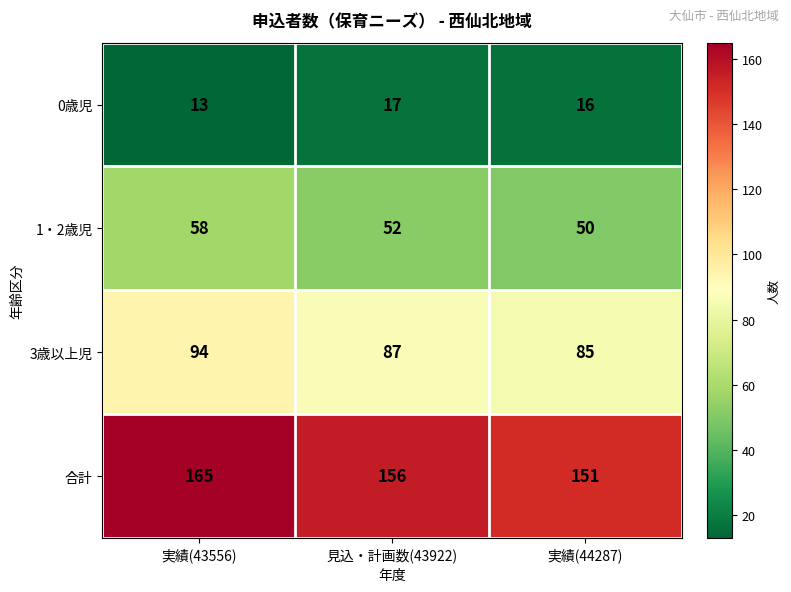

Which series has the largest total across all categories?

合計